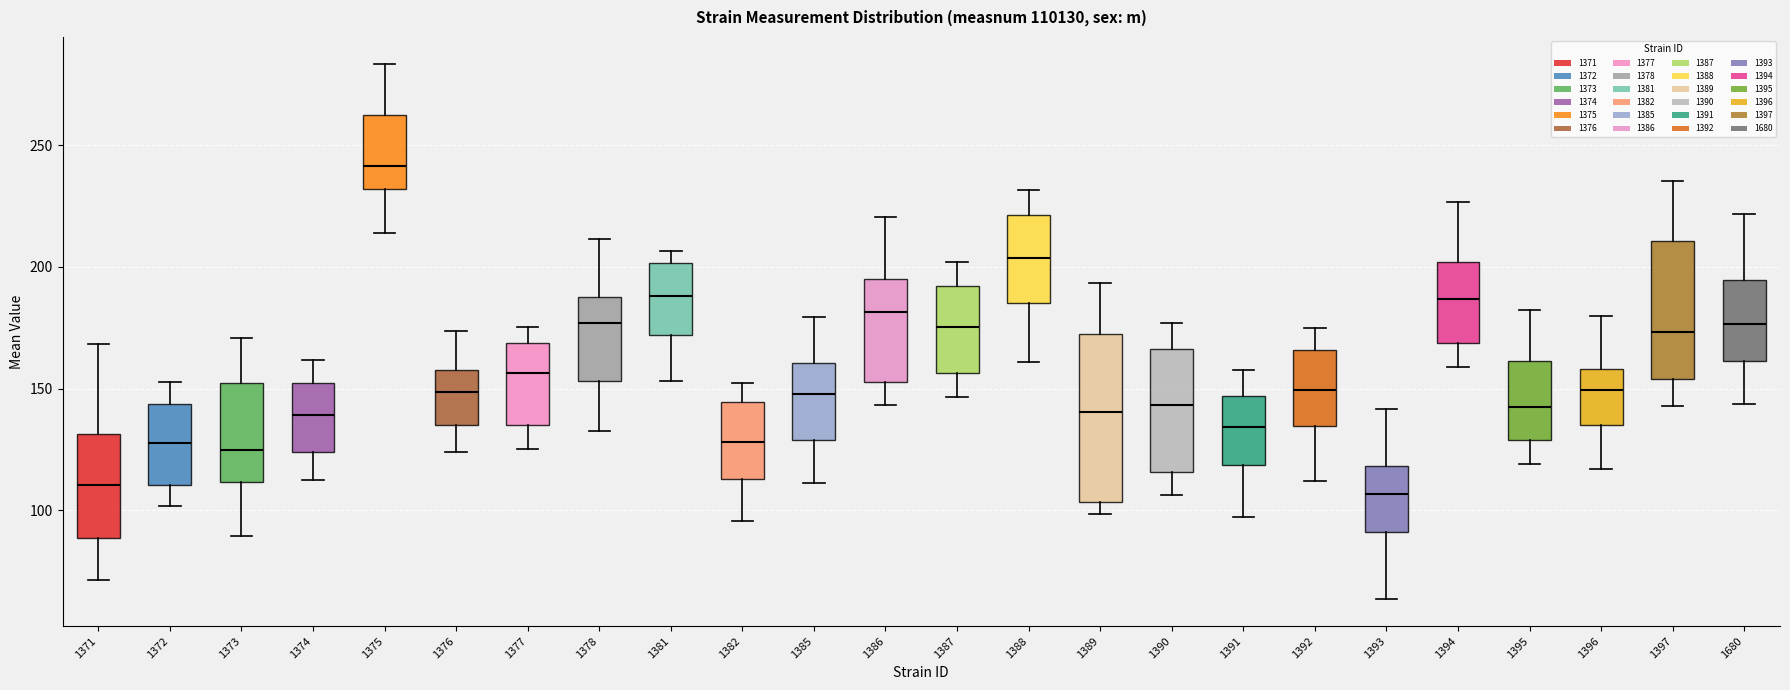

Reading left to right, read every box against the y-axis: the position of its median line, the range the box covers, and the ends of its whiskers. The values are not printed on the chart, so give them approximately, as read against the axis.

1371: median 110, box 90 to 130, whiskers 70 to 170
1372: median 130, box 110 to 145, whiskers 100 to 155
1373: median 125, box 110 to 150, whiskers 90 to 170
1374: median 140, box 125 to 150, whiskers 115 to 160
1375: median 240, box 230 to 260, whiskers 215 to 285
1376: median 150, box 135 to 160, whiskers 125 to 175
1377: median 155, box 135 to 170, whiskers 125 to 175
1378: median 175, box 155 to 190, whiskers 135 to 210
1381: median 190, box 170 to 200, whiskers 155 to 205
1382: median 130, box 115 to 145, whiskers 95 to 150
1385: median 150, box 130 to 160, whiskers 110 to 180
1386: median 180, box 155 to 195, whiskers 145 to 220
1387: median 175, box 155 to 190, whiskers 145 to 200
1388: median 205, box 185 to 220, whiskers 160 to 230
1389: median 140, box 105 to 170, whiskers 100 to 195
1390: median 145, box 115 to 165, whiskers 105 to 175
1391: median 135, box 120 to 145, whiskers 95 to 160
1392: median 150, box 135 to 165, whiskers 110 to 175
1393: median 105, box 90 to 120, whiskers 65 to 140
1394: median 185, box 170 to 200, whiskers 160 to 225
1395: median 145, box 130 to 160, whiskers 120 to 185
1396: median 150, box 135 to 160, whiskers 115 to 180
1397: median 175, box 155 to 210, whiskers 145 to 235
1680: median 175, box 160 to 195, whiskers 145 to 220